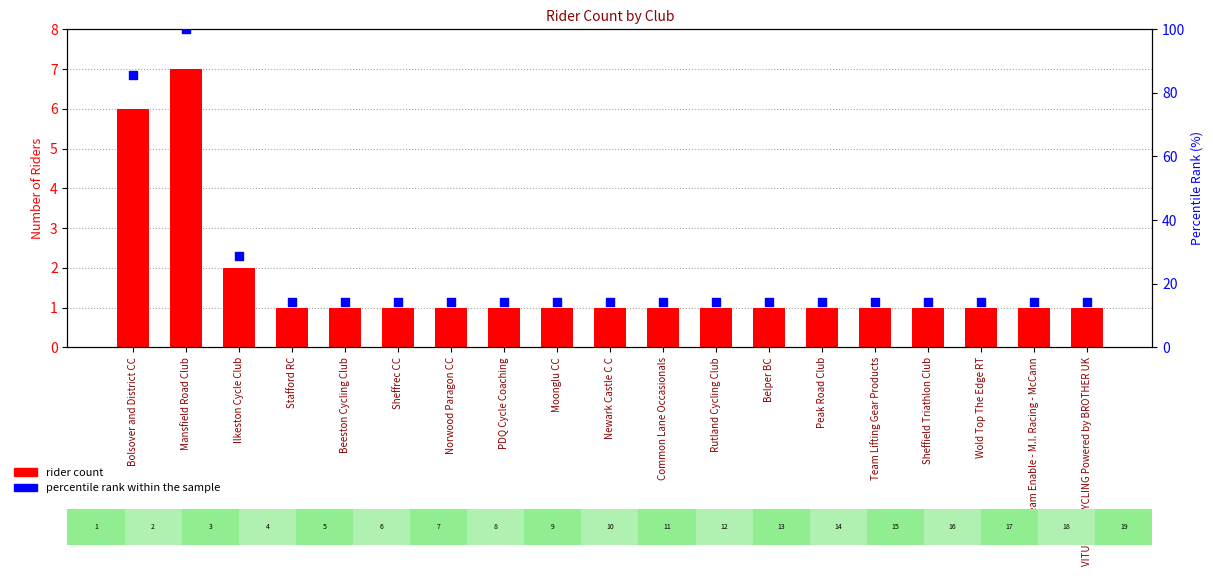

At which category is the sum across all series the highest?

Mansfield Road Club